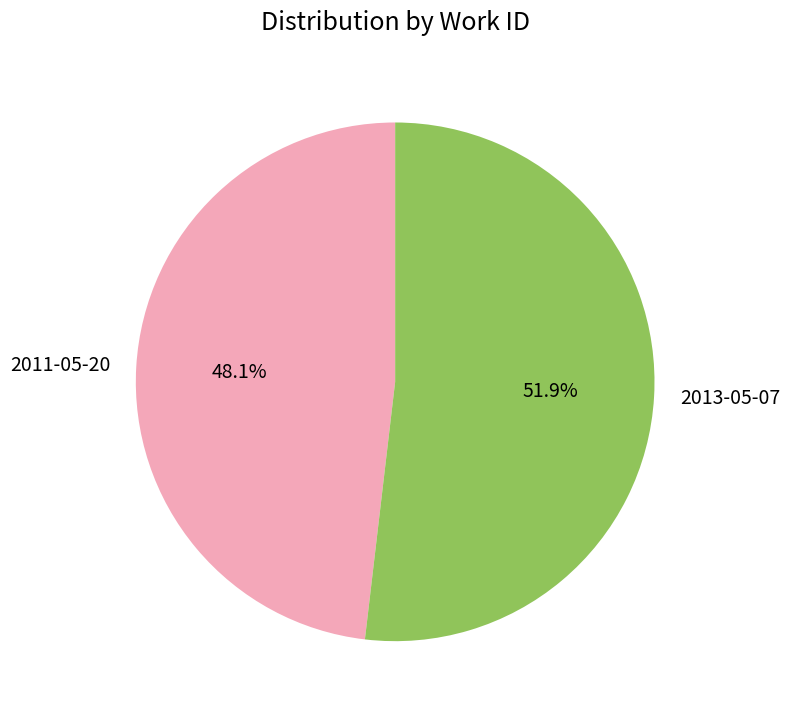

Is there a majority slice in this chart?

Yes